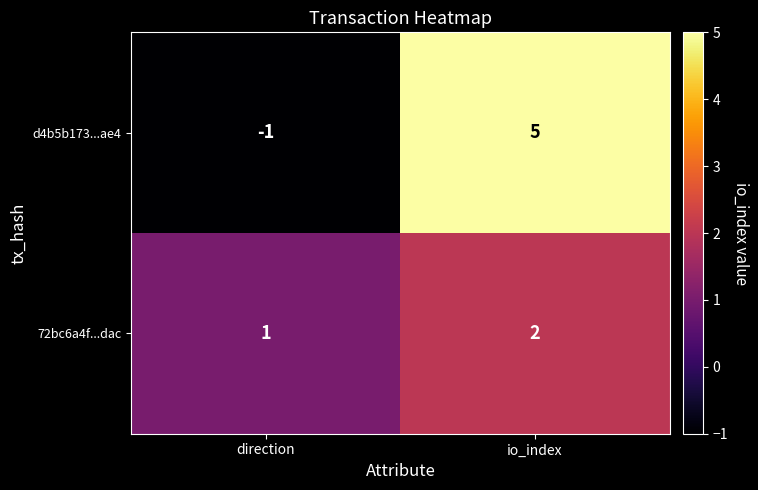

What is the sum of all d4b5b173...ae4 values?

4